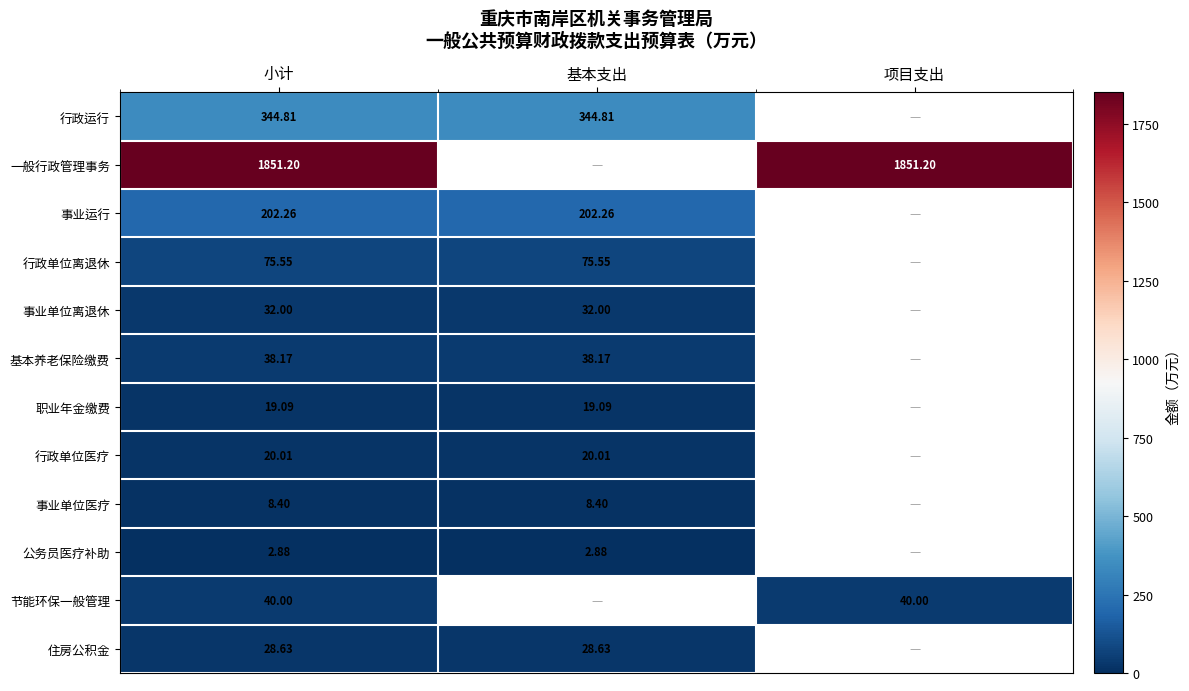

Is the value of 职业年金缴费 at 小计 greater than the value of 住房公积金 at 小计?

No